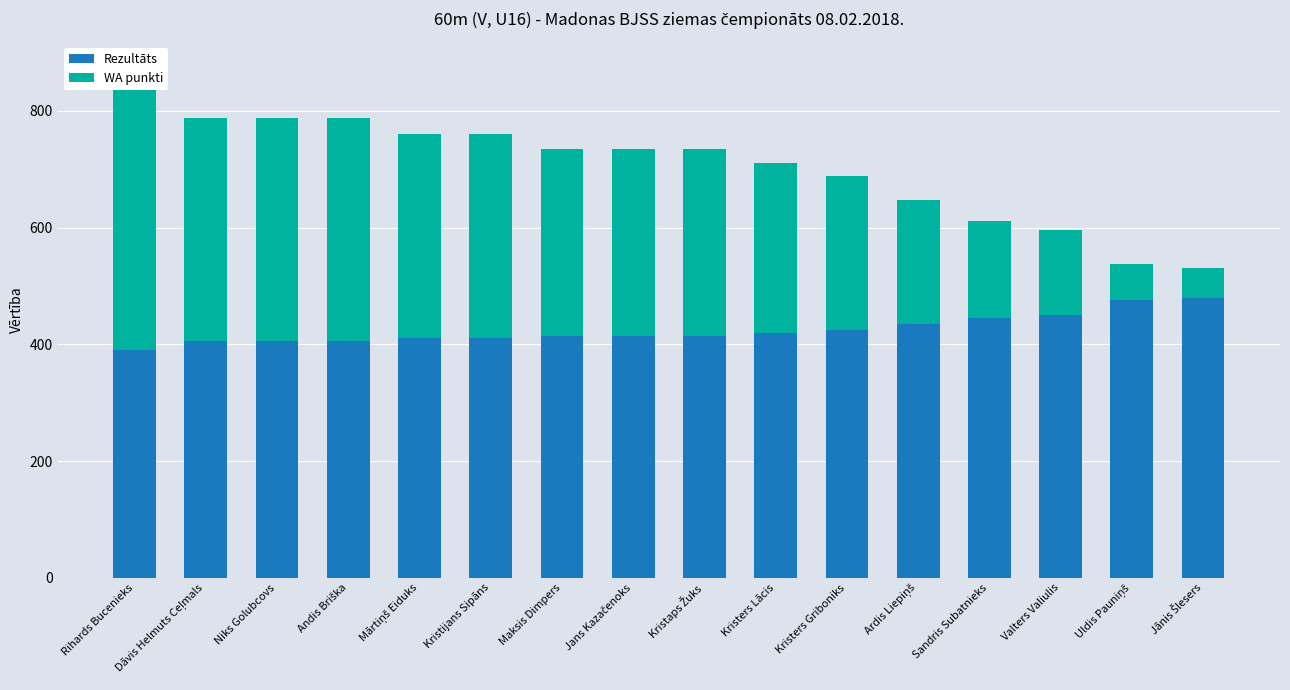

Between Kristers Lācis and Jānis Šlesers, which series saw the biggest shift?

WA punkti